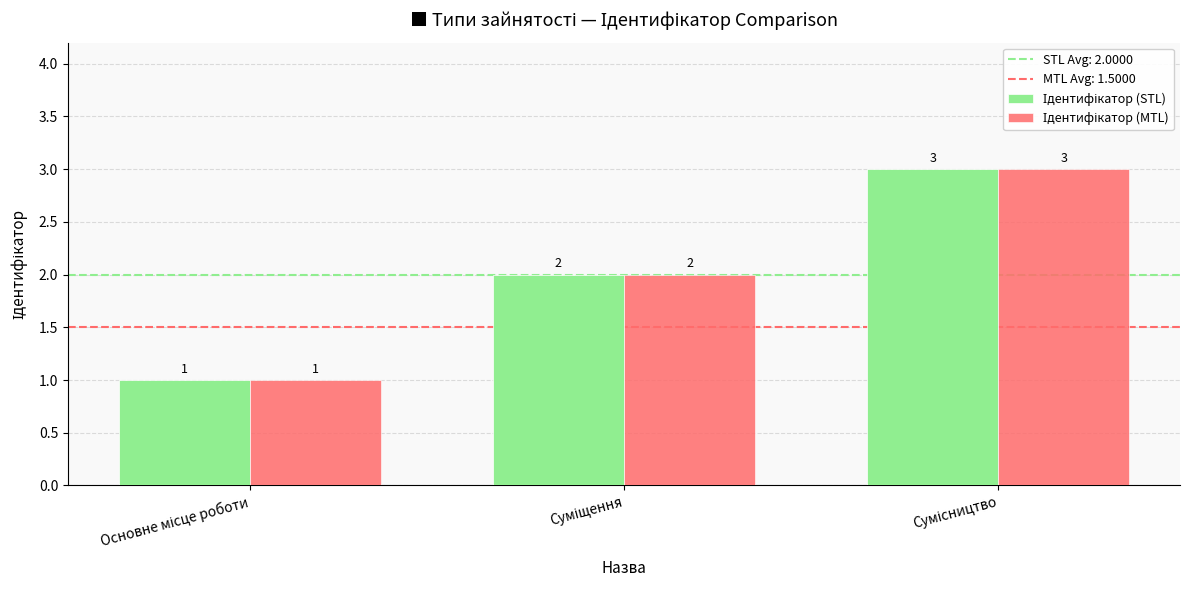

What is the maximum value shown in the chart?

3